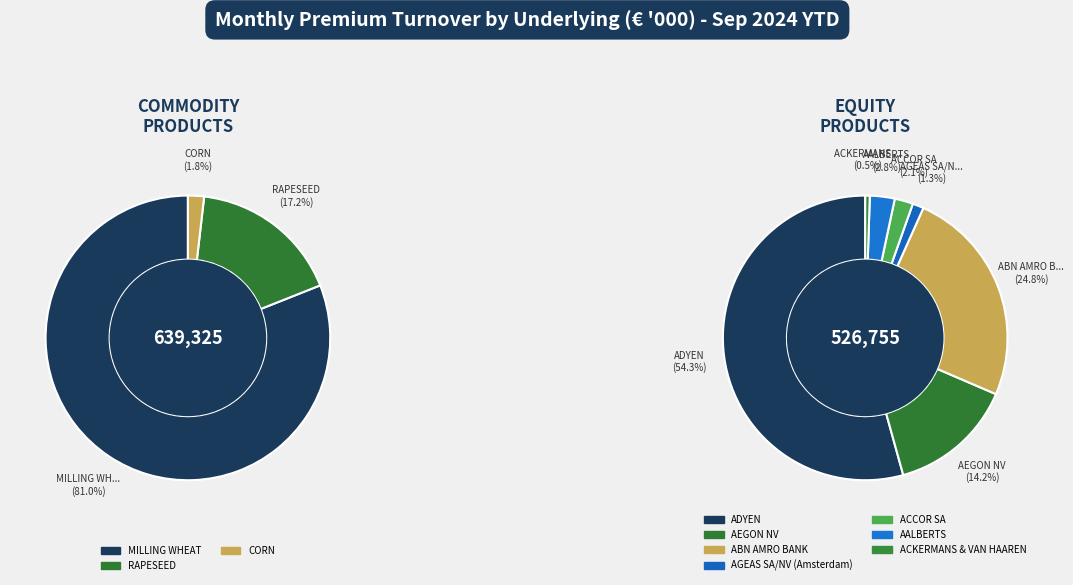

Which category has the biggest portion of the pie?

MILLING WHEAT